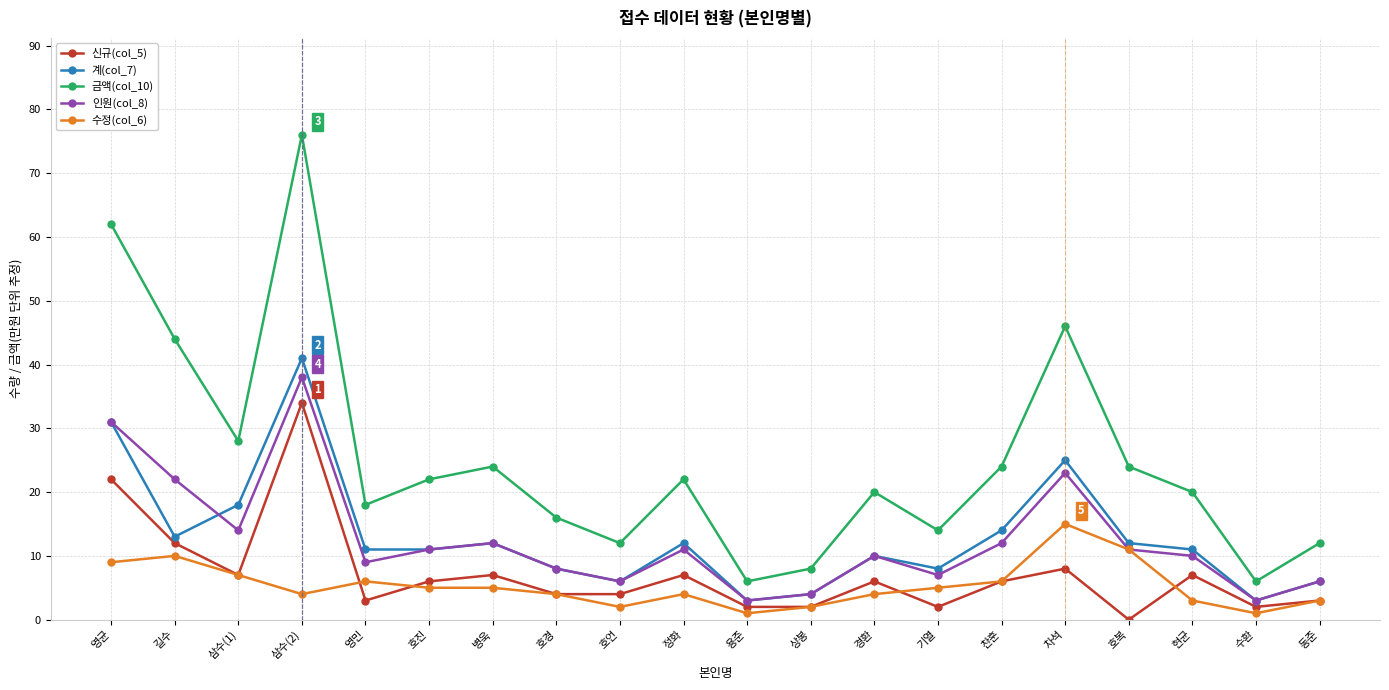

At which label does 금액(col_10) reach its peak?

삼수(2)